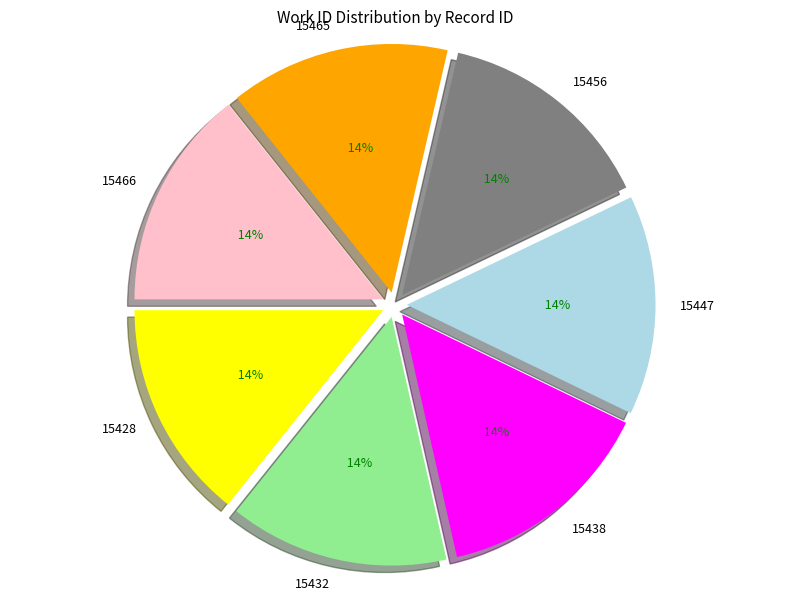

True or false: 15447 accounts for 26% of the total.

False